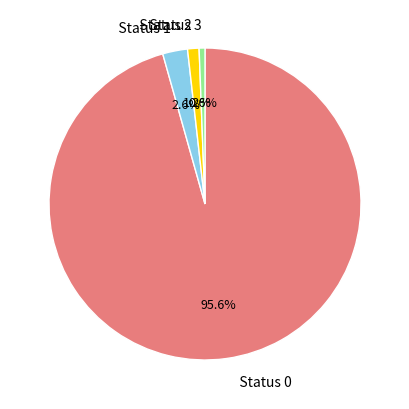

Rank the categories by value from lowest to highest.

0, 1, 3, 2, other_0, other_3